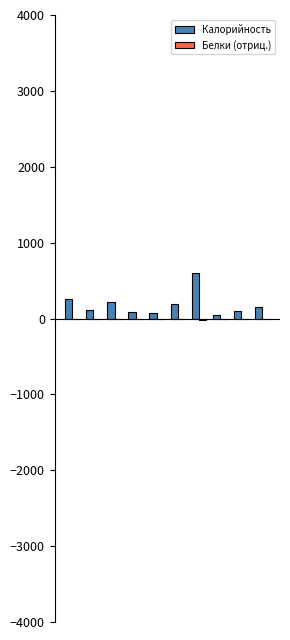

How many categories are shown in the chart?

10